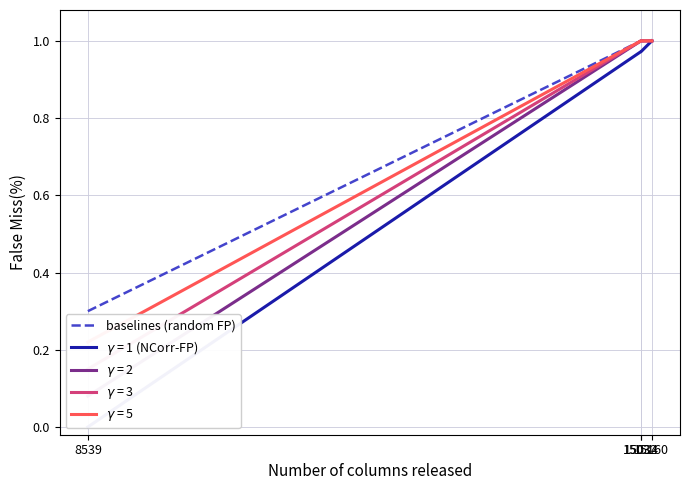

List the labels in order of value, largest first.

15032, 15034, 15160, 8539